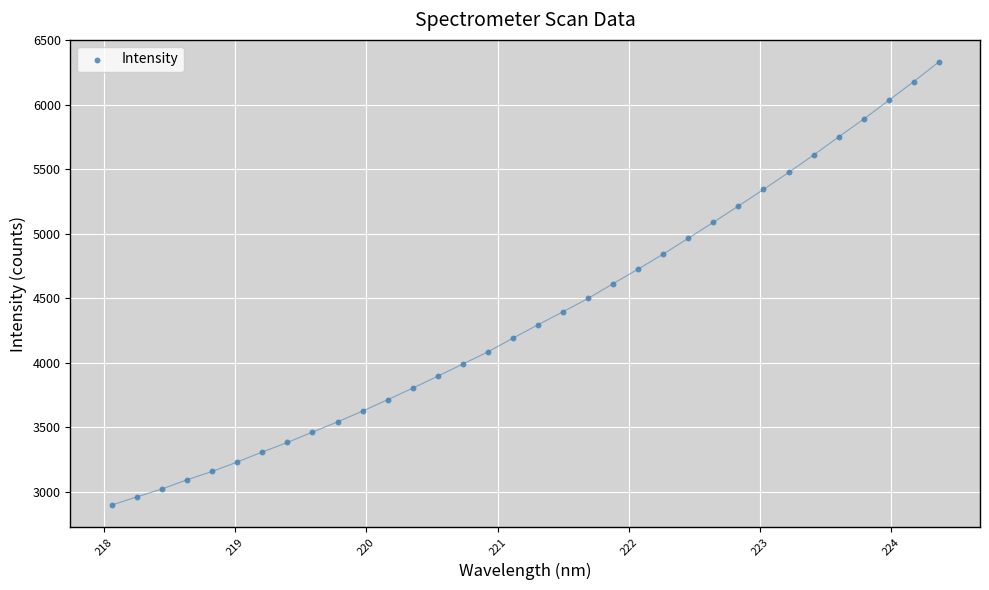

What is the range of Y values (max minus min)?

3436.8